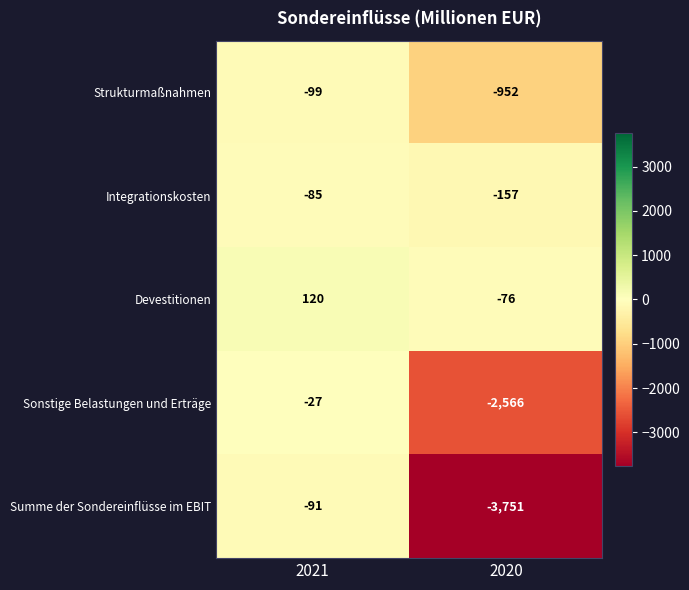

What value does the Summe der Sondereinflüsse im EBIT series have at 2021, to the nearest 50?

-100